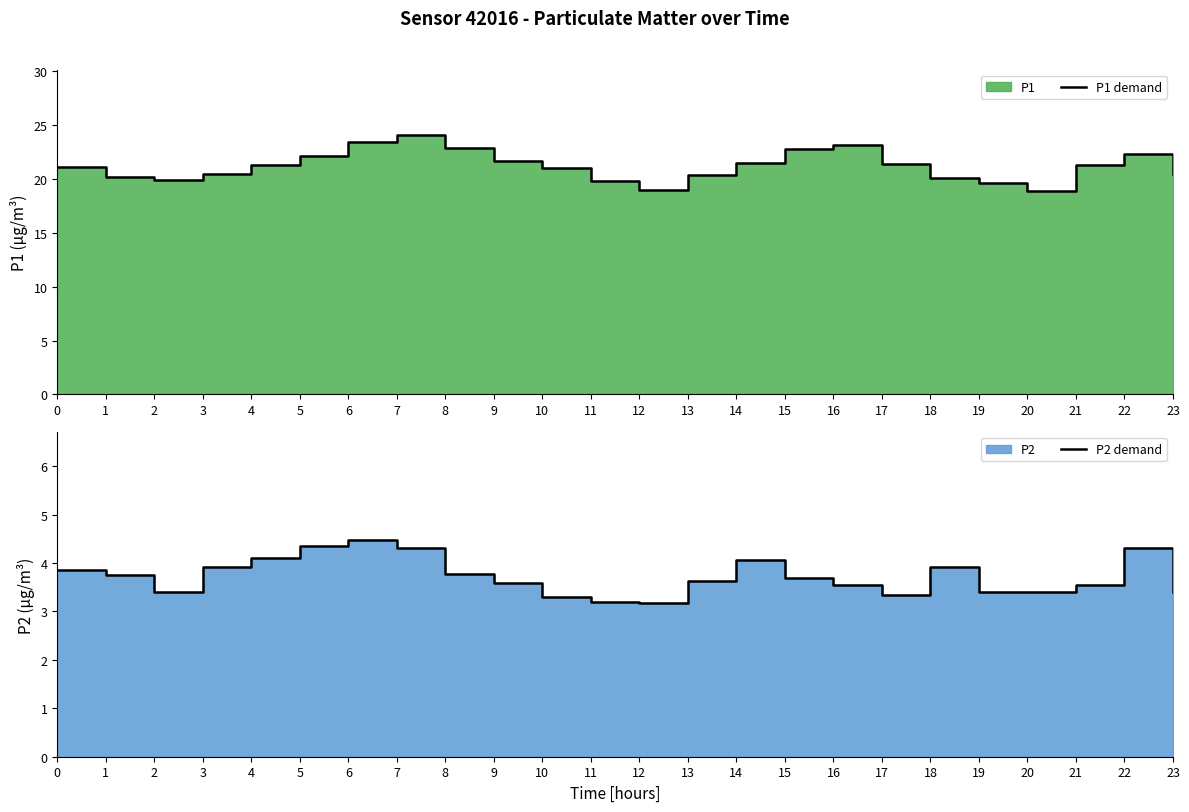

Between 6 and 10, which series saw the biggest shift?

P1 demand